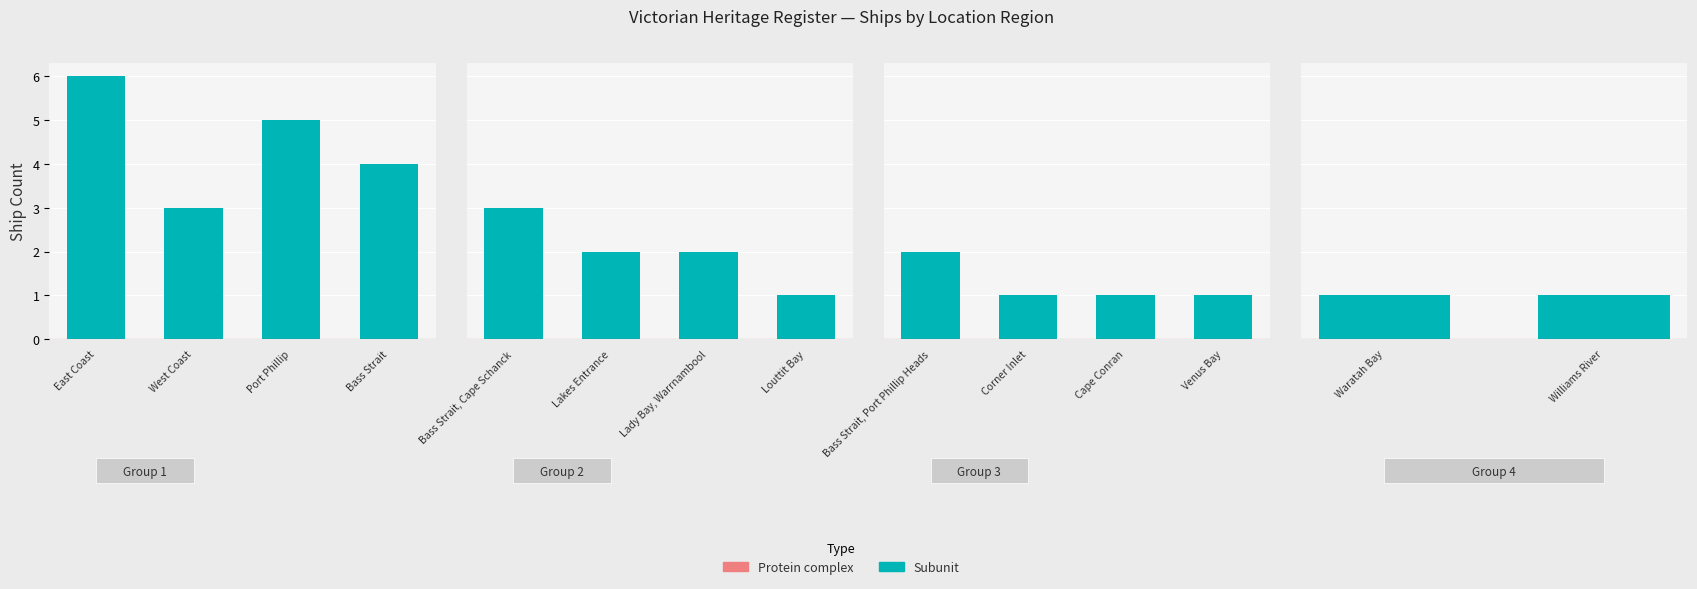

At which label is Protein complex closest to 0?

Waratah Bay